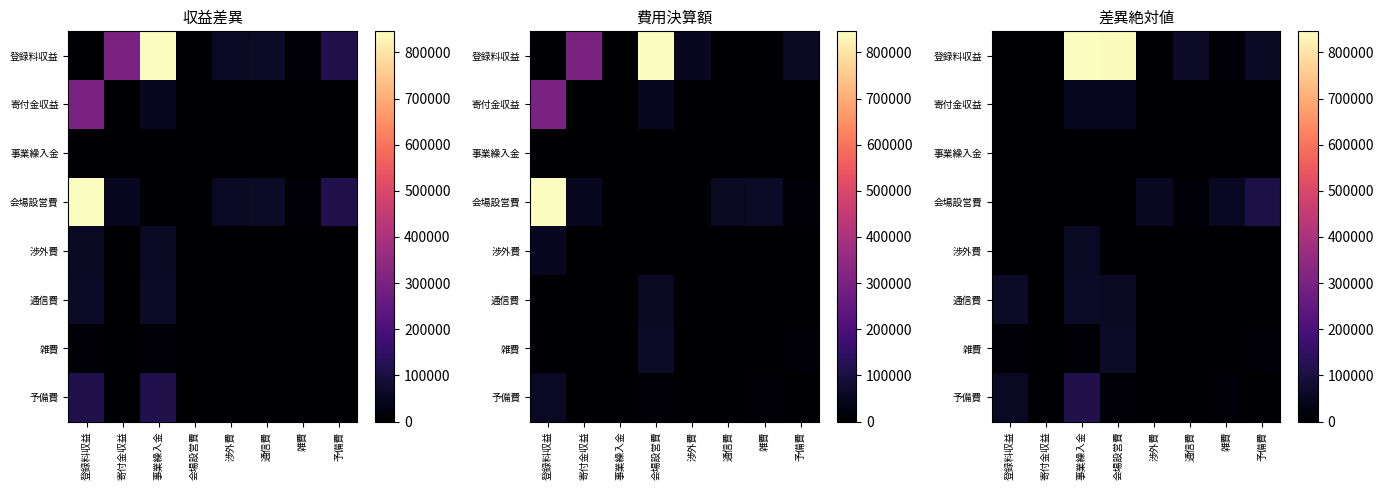

List the series in order of their peak value, highest first.

登録料収益, 予備費, 会場設営費, 通信費, 雑費, 渉外費, 寄付金収益, 事業繰入金